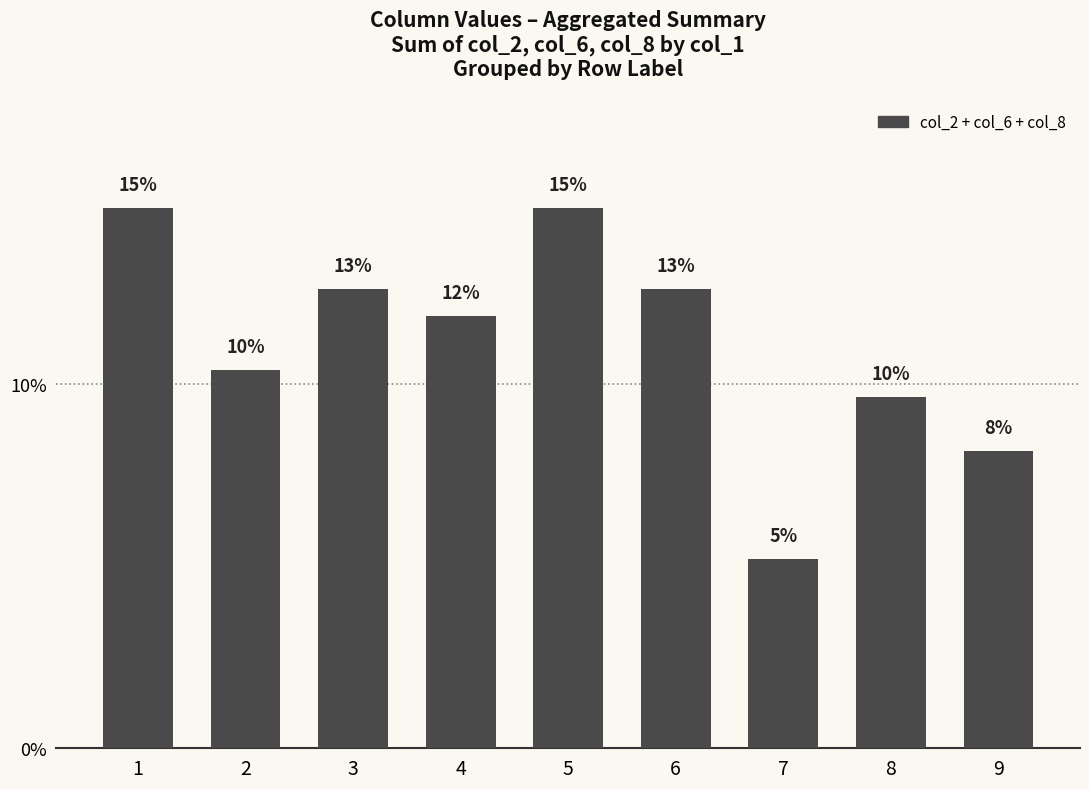

Does the chart contain any negative values?

No